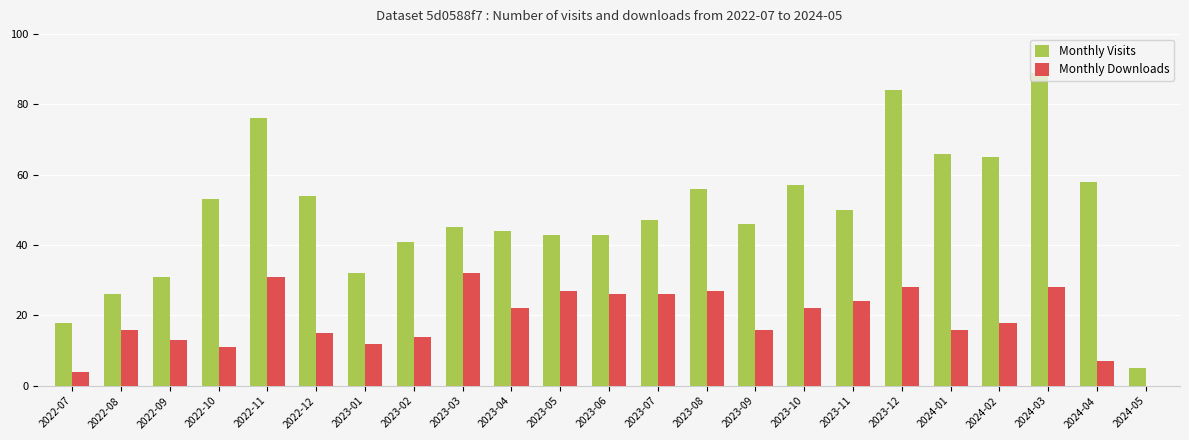

What is the sum of the Monthly Visits values at 2023-11 and 2024-01?

116